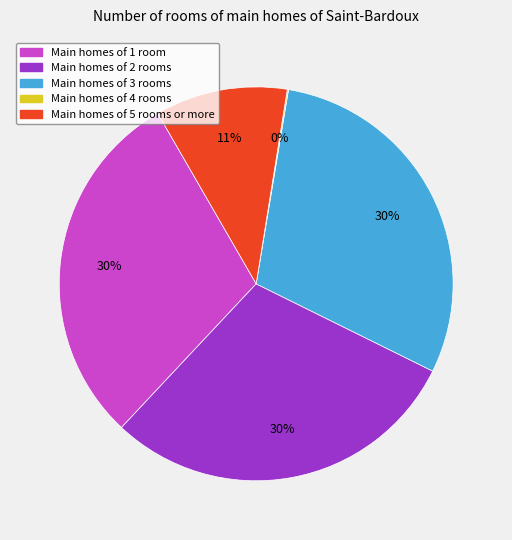

To the nearest percent, what is the average slice percentage?

20%